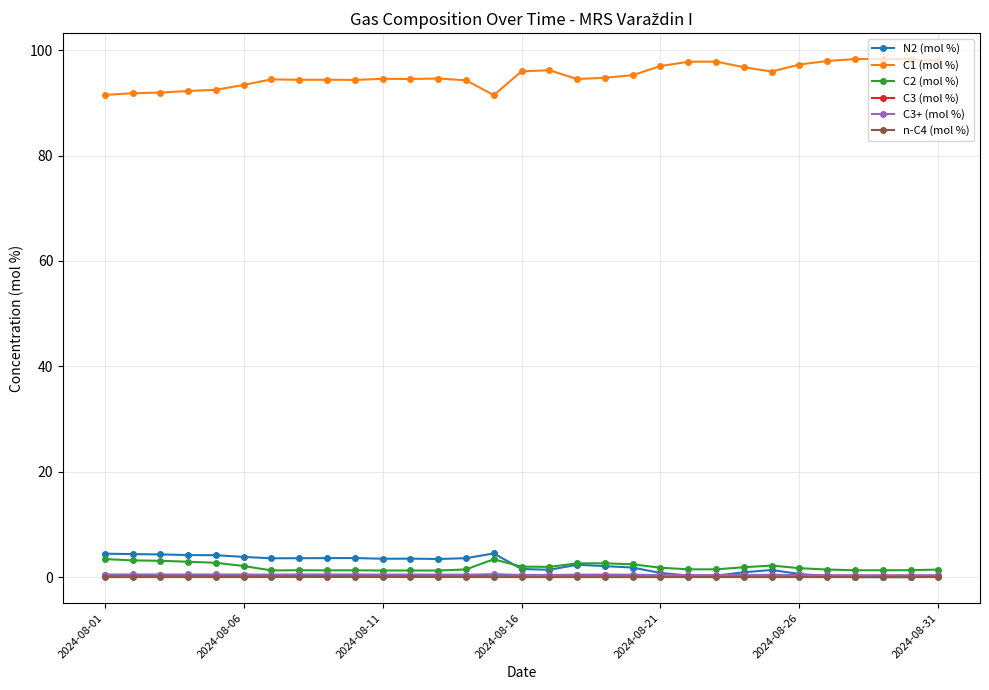

What is the value of the C1 (mol %) point at the 12th from the left?

94.5